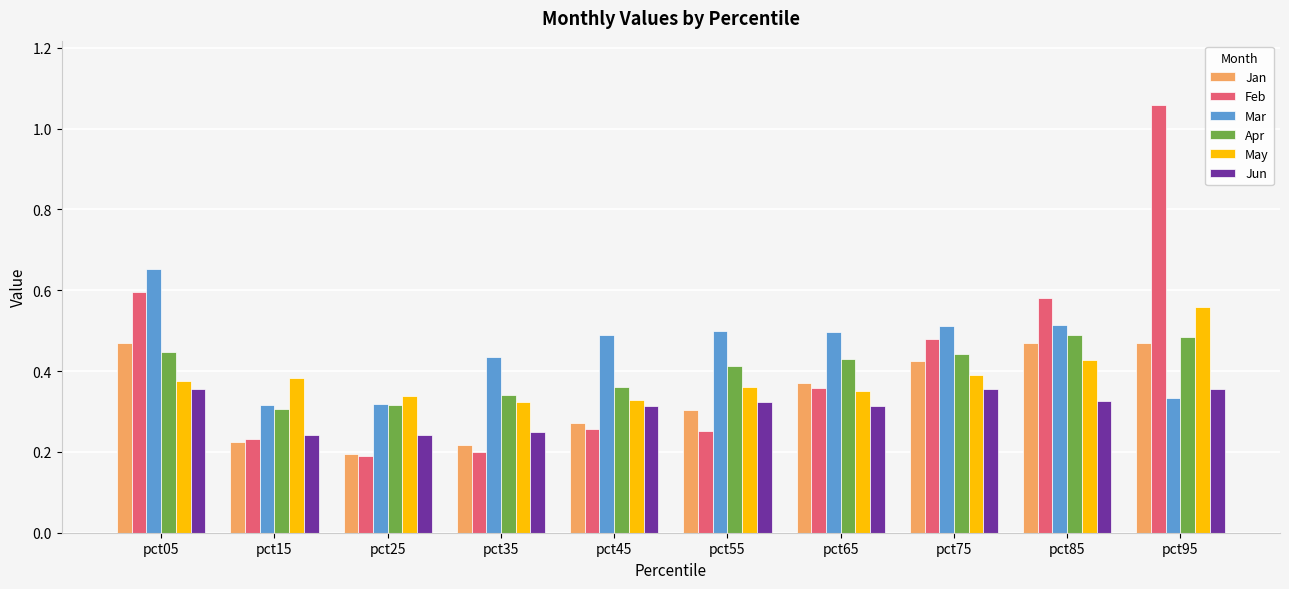

What is the total value across all series at pct05?

2.9